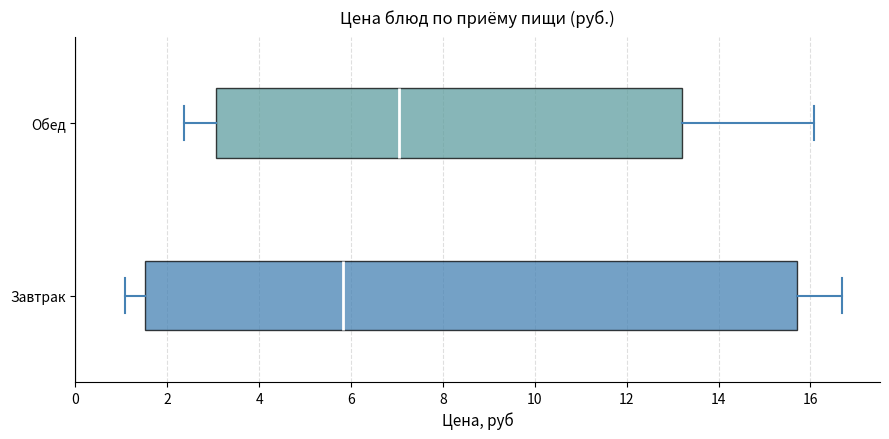

Which box's median line is the furthest to the left?

Завтрак